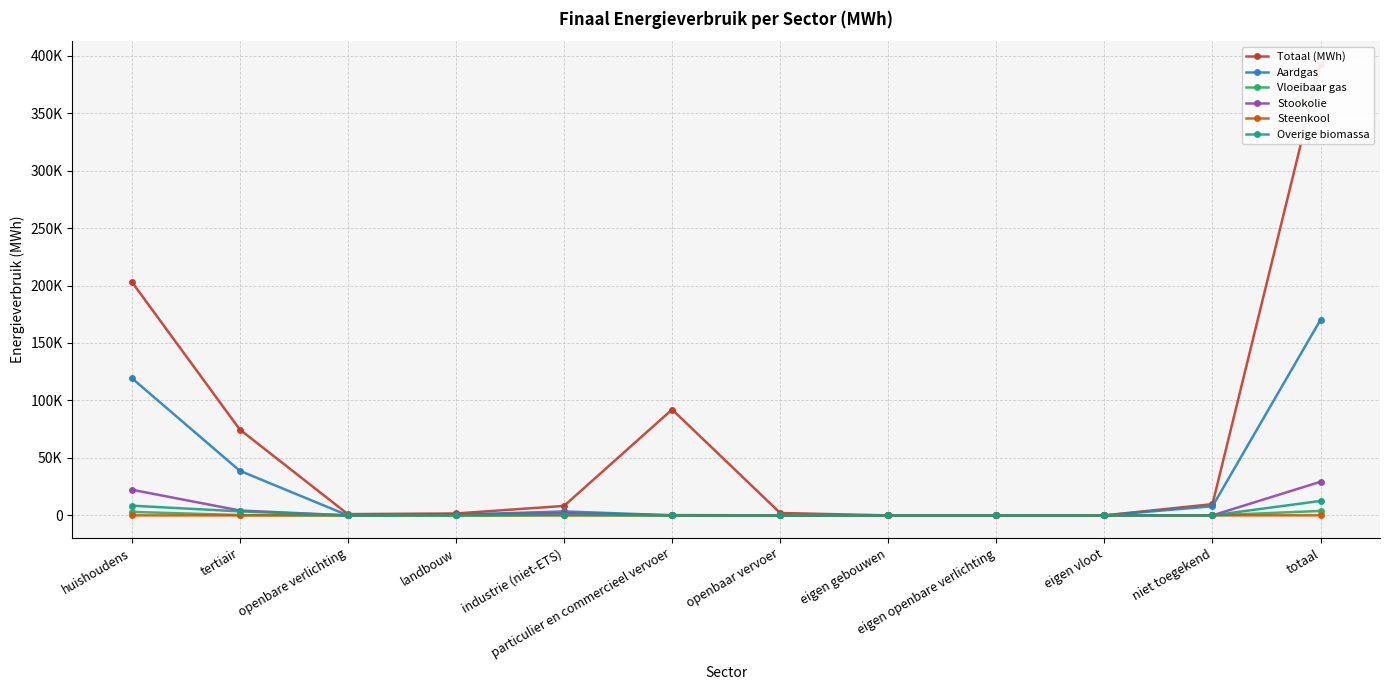

Reading left to right, extract all data points from this chart.

Totaal (MWh): 203286.1	74708.6	1100.0	1657.9	8228.5	92130.4	2084.6	0.0	0.0	0.0	9775.2	392971.2
Aardgas: 119501.9	38795.2	0.0	510.4	3466.8	43.5	0.0	0.0	0.0	0.0	7929.1	170247.0
Vloeibaar gas: 3027.0	268.5	0.0	2.9	279.7	275.5	0.0	0.0	0.0	0.0	0.0	3853.6
Stookolie: 22341.9	4244.5	0.0	786.9	1901.5	0.0	0.0	0.0	0.0	0.0	0.0	29274.8
Steenkool: 0.0	0.0	0.0	47.5	14.7	0.0	0.0	0.0	0.0	0.0	0.0	62.2
Overige biomassa: 8443.2	3481.3	0.0	0.0	655.8	0.0	0.0	0.0	0.0	0.0	0.0	12580.4